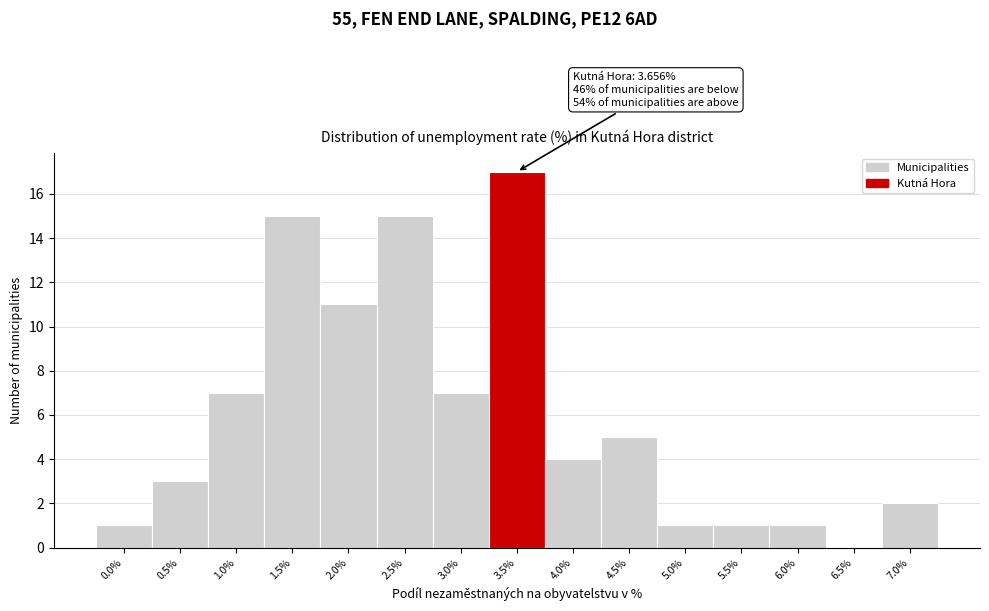

What is the change in value from 0.0% to 3.5%?

+16